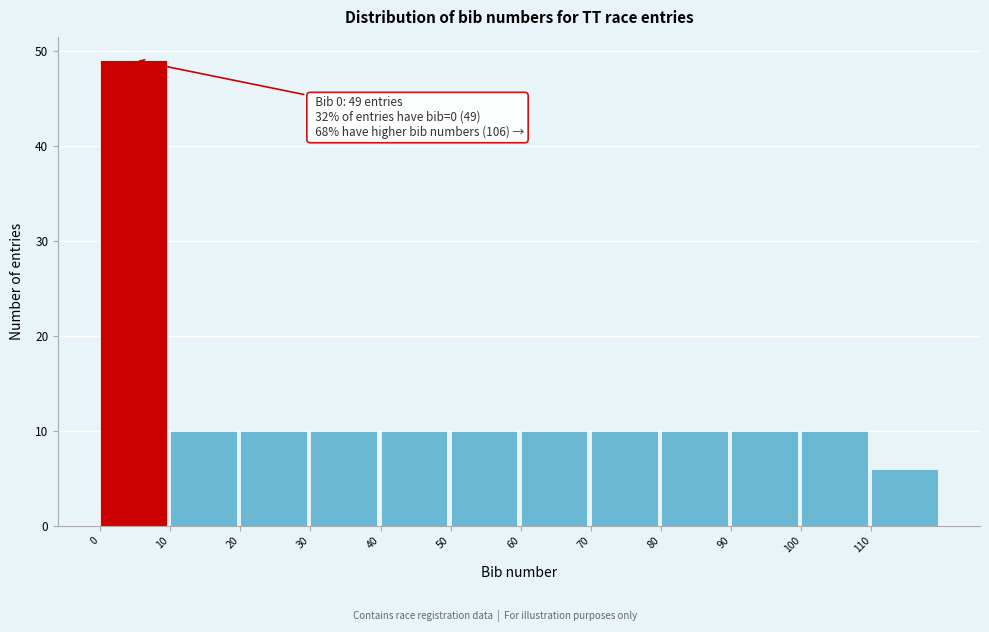

Over which range of the x-axis is the bar tallest?

0 to 10